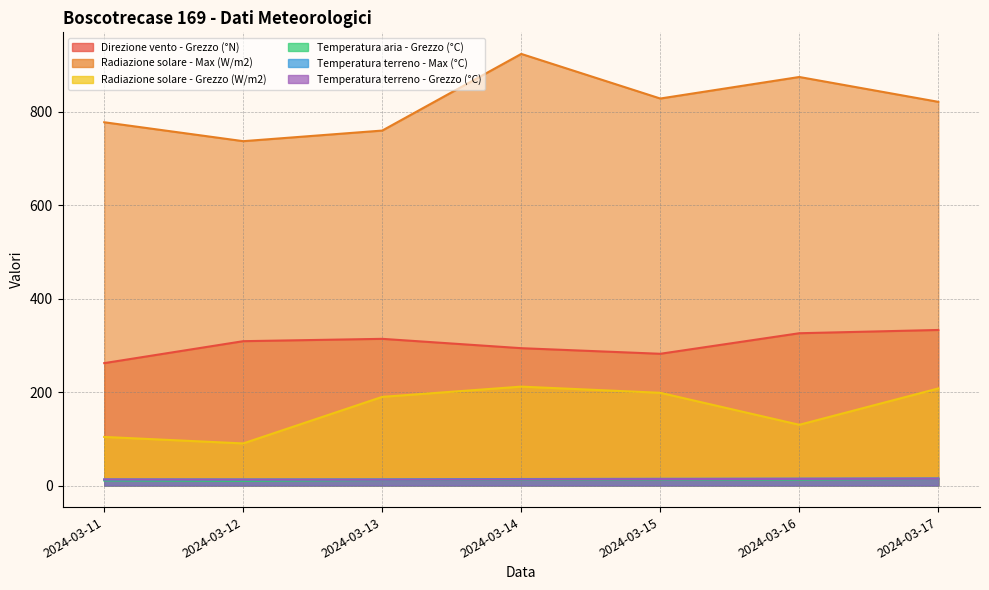

True or false: Radiazione solare - Max (W/m2) and Radiazione solare - Grezzo (W/m2) cross at least once.

False